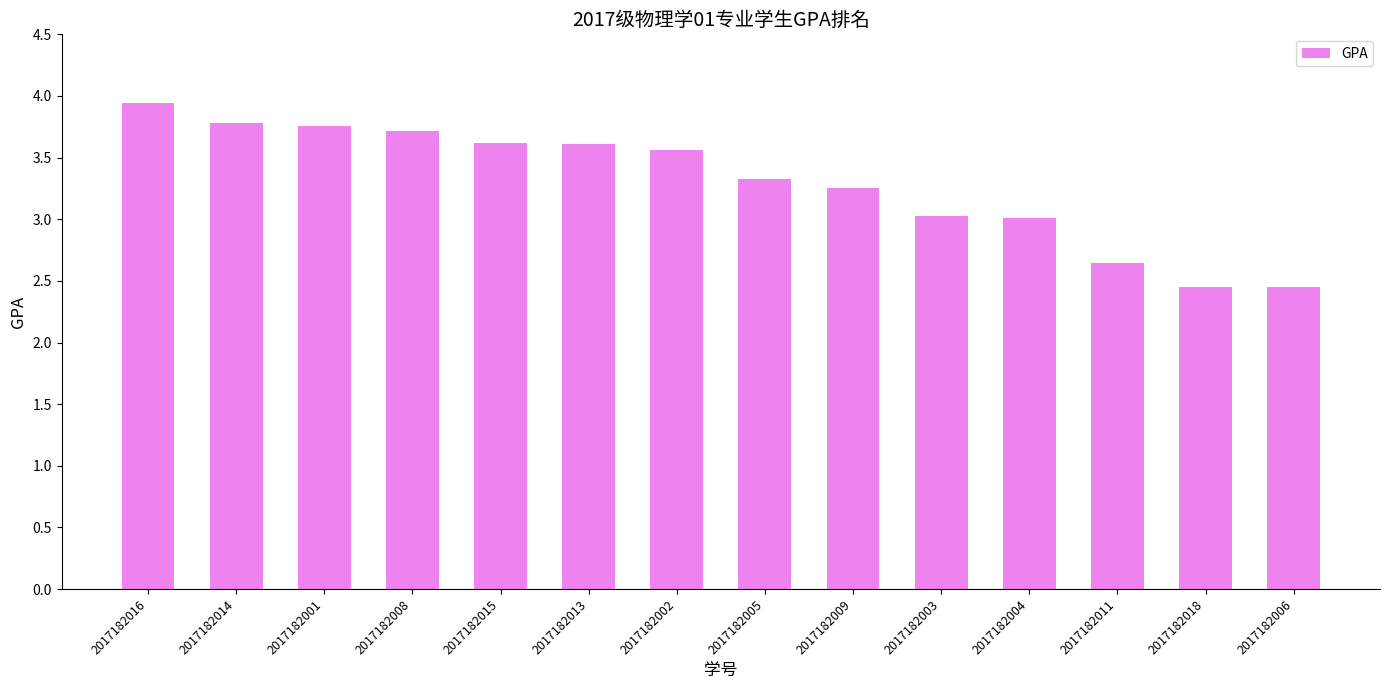

What is the maximum value shown in the chart?

3.9